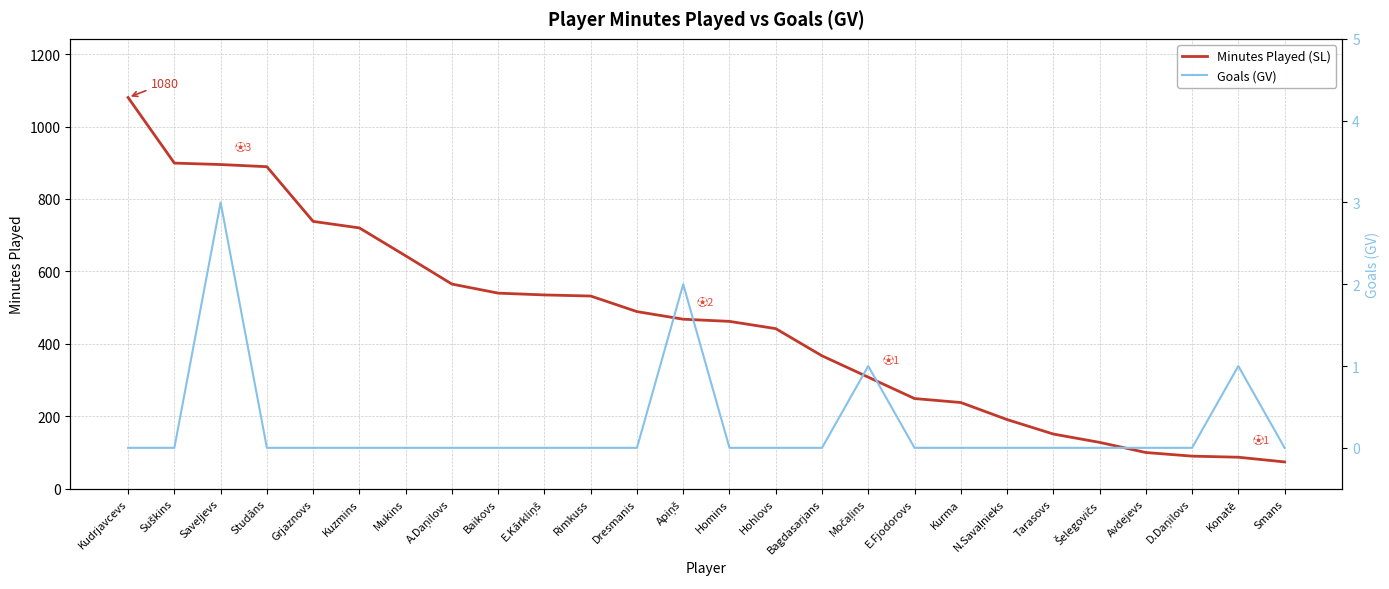

Reading left to right, transcribe all the data shown in this chart.

Minutes Played (SL): 1080	899	895	889	738	720	643	565	540	535	532	489	468	462	442	367	308	249	238	191	151	128	100	90	87	74
Goals (GV): 0	0	3	0	0	0	0	0	0	0	0	0	2	0	0	0	1	0	0	0	0	0	0	0	1	0